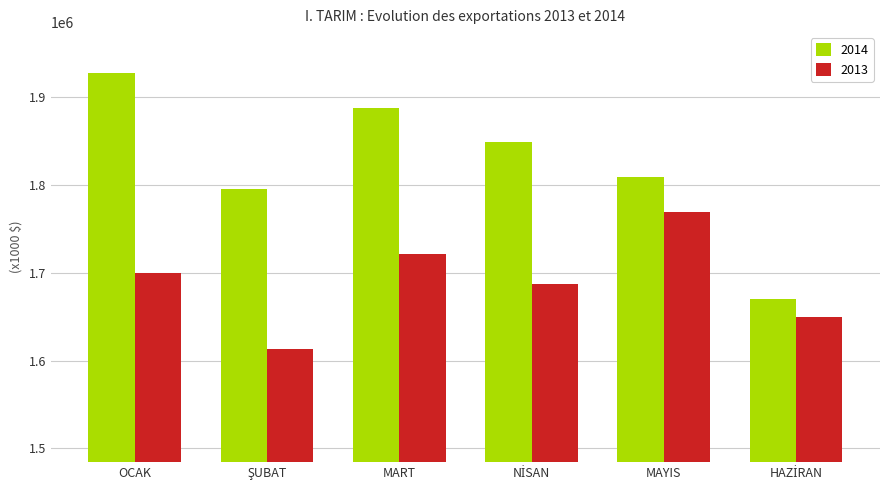

The value of 2013 at MART is 2508448.5. True or false?

False